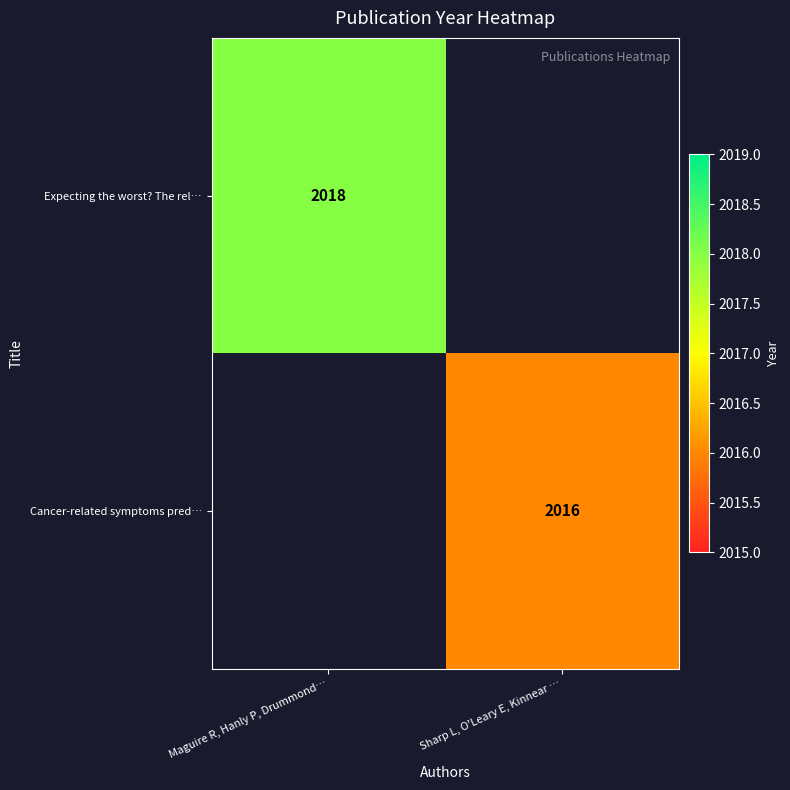

Is the value of Cancer-related symptoms pred… at Sharp L, O'Leary E, Kinnear … greater than the value of Expecting the worst? The rel… at Maguire R, Hanly P, Drummond…?

No